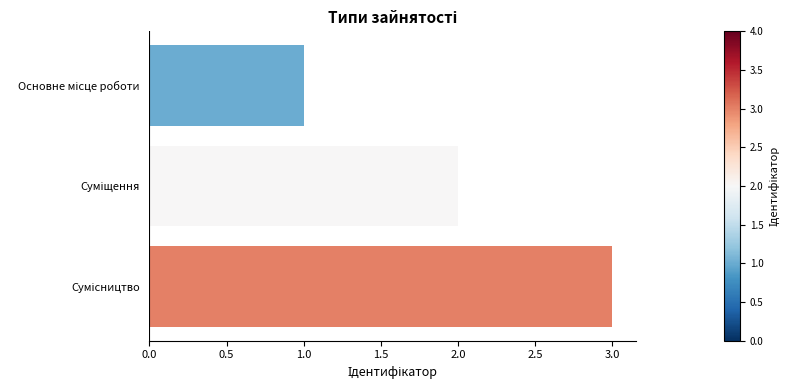

What is the sum of all values?

6